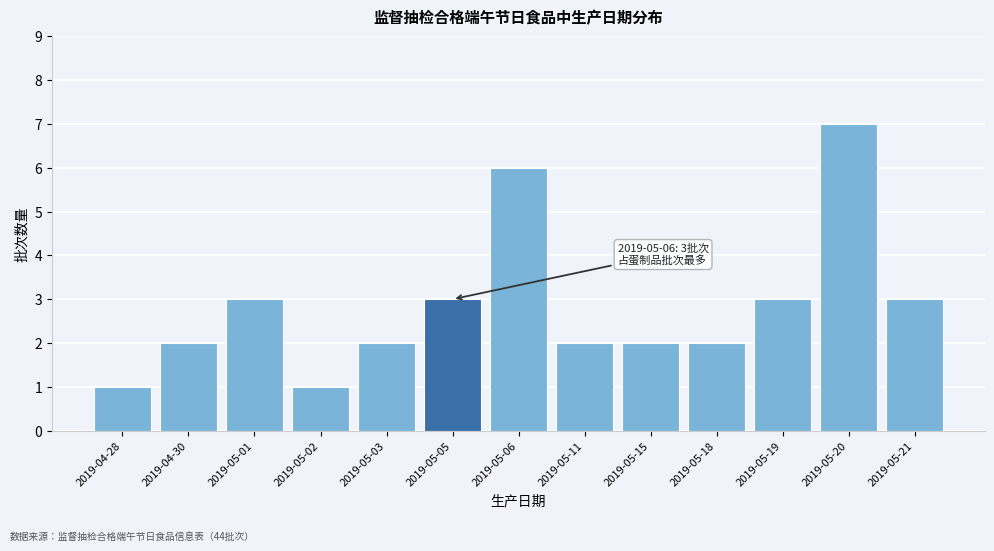

Reading left to right, list all the values displayed in this chart.

1	2	3	1	2	3	6	2	2	2	3	7	3